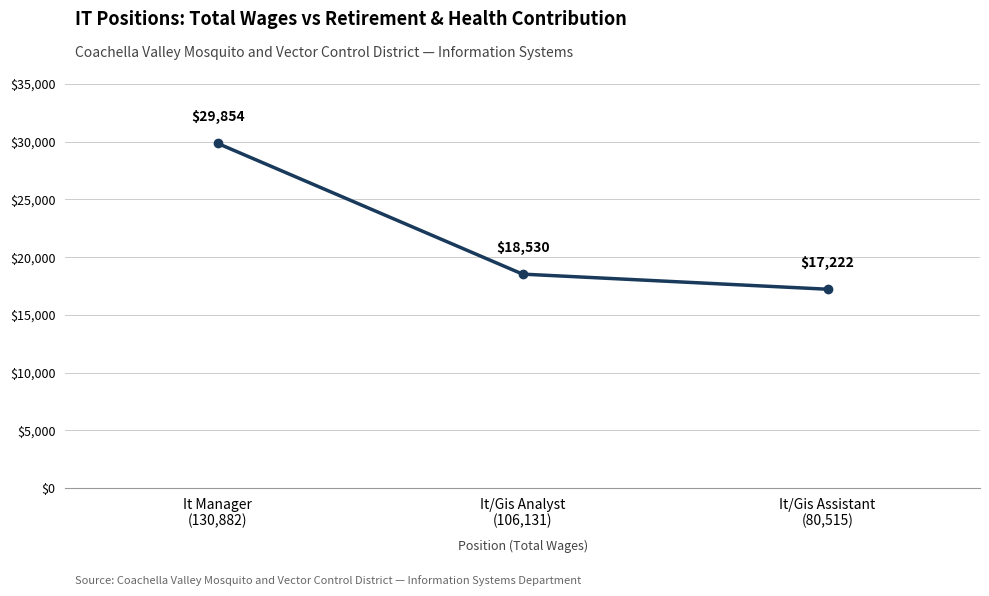

Is it true that the value at It Manager
(130,882) is 29854?

True